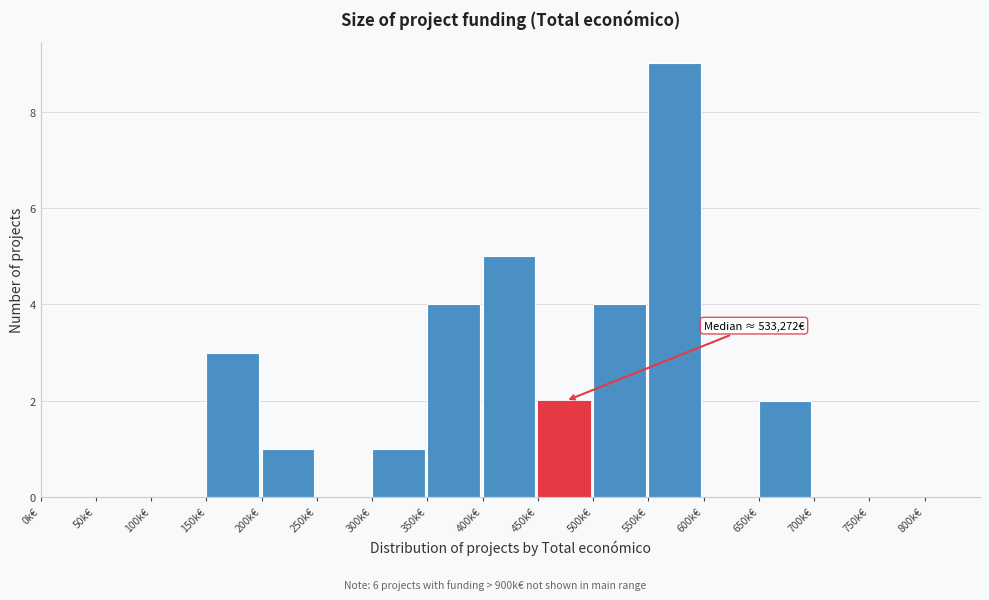

Reading left to right, extract all data points from this chart.

0k€=0	50k€=0	100k€=0	150k€=3	200k€=1	250k€=0	300k€=1	350k€=4	400k€=5	450k€=2	500k€=4	550k€=9	600k€=0	650k€=2	700k€=0	750k€=0	800k€=0